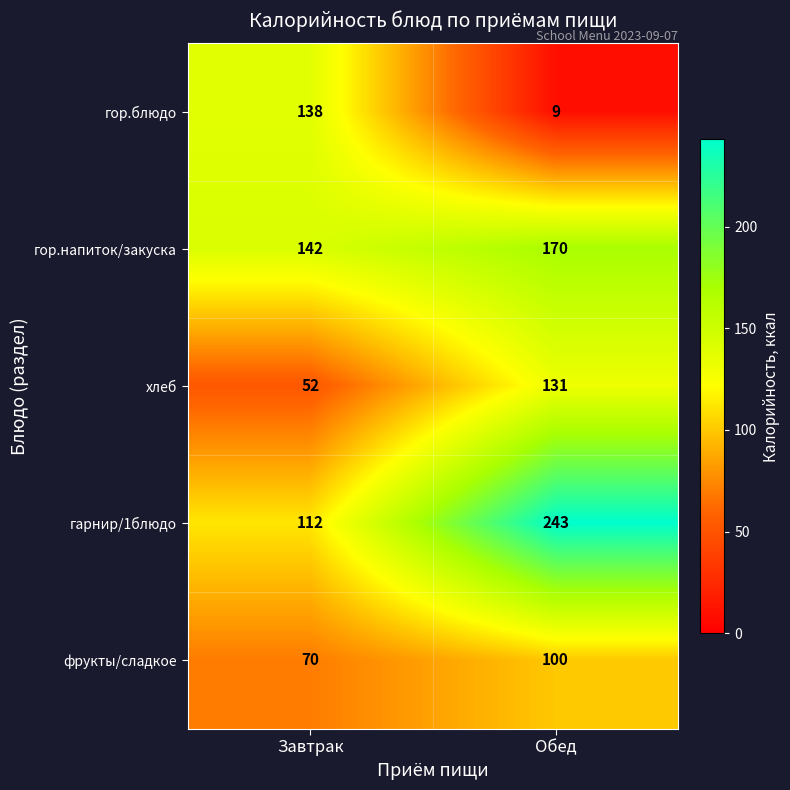

Reading left to right, extract all data points from this chart.

гор.блюдо: 138	9
гор.напиток/закуска: 142	170
хлеб: 52	131
гарнир/1блюдо: 112	243
фрукты/сладкое: 70	100